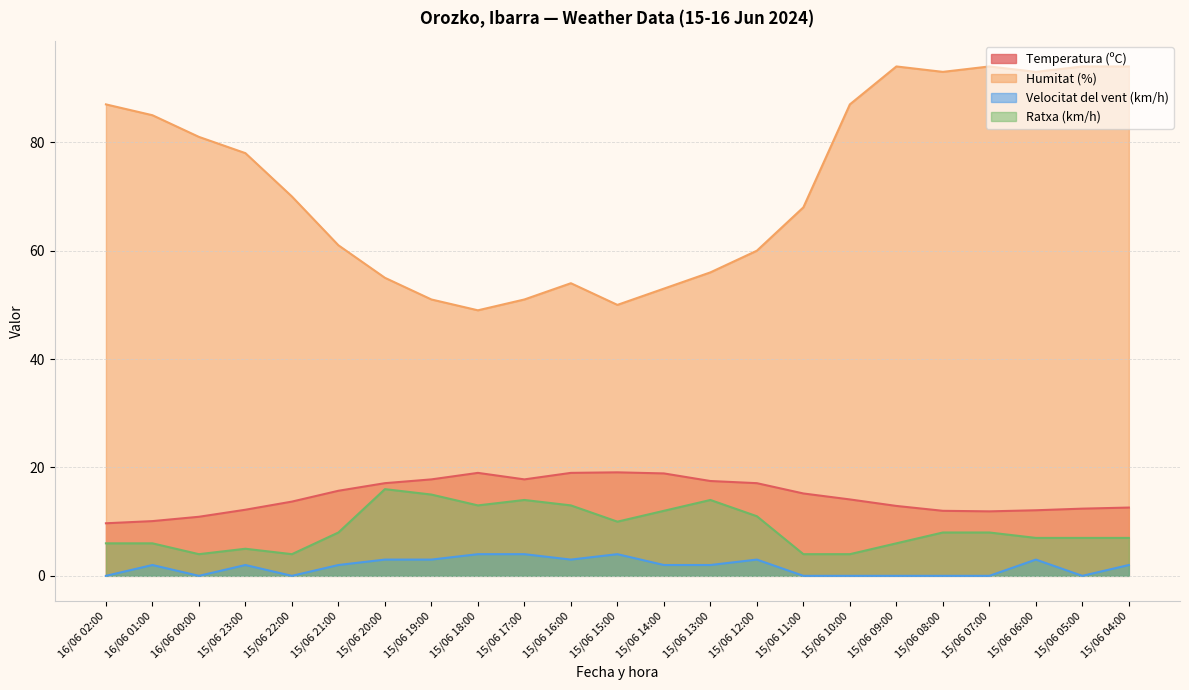

What is the total value across all series at 15/06 22:00?

87.7